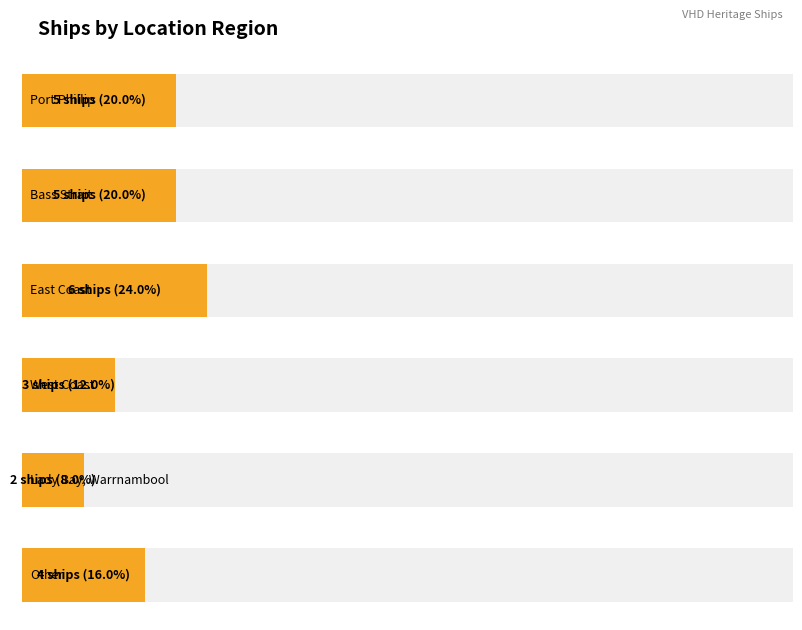

How many data points does each series have?

6